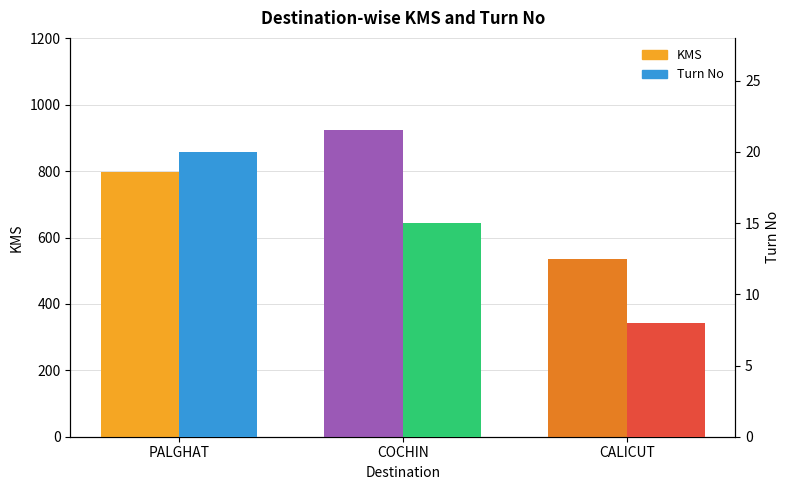

Reading left to right, what are all the values shown in this chart?

KMS: 796	924	534
Turn No: 20	15	8